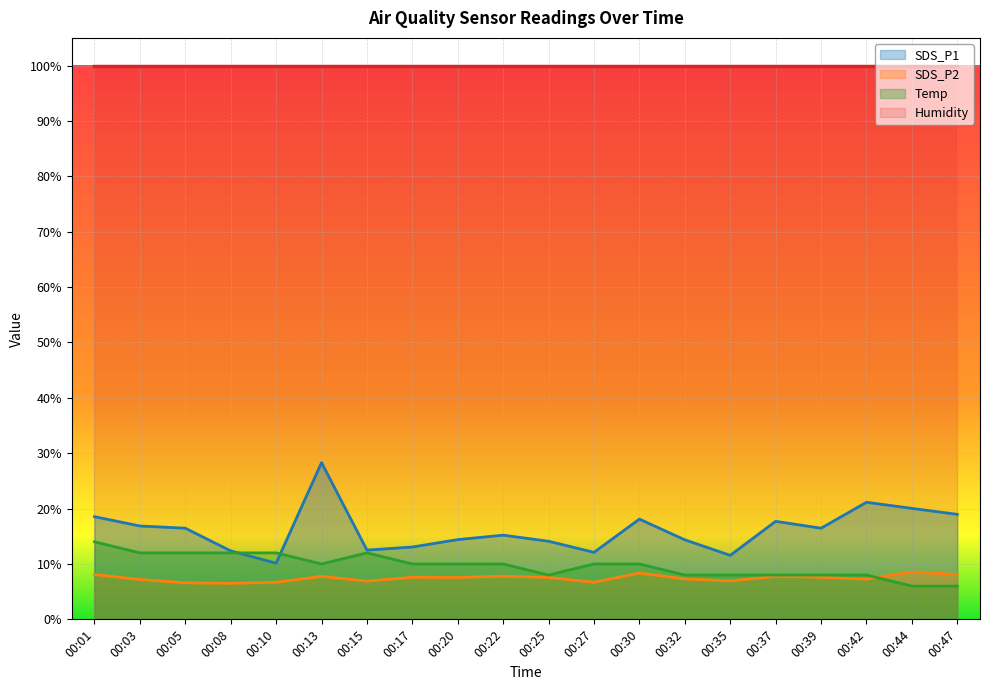

Is the value of SDS_P2 at 00:01 greater than the value of Temp at 00:27?

No